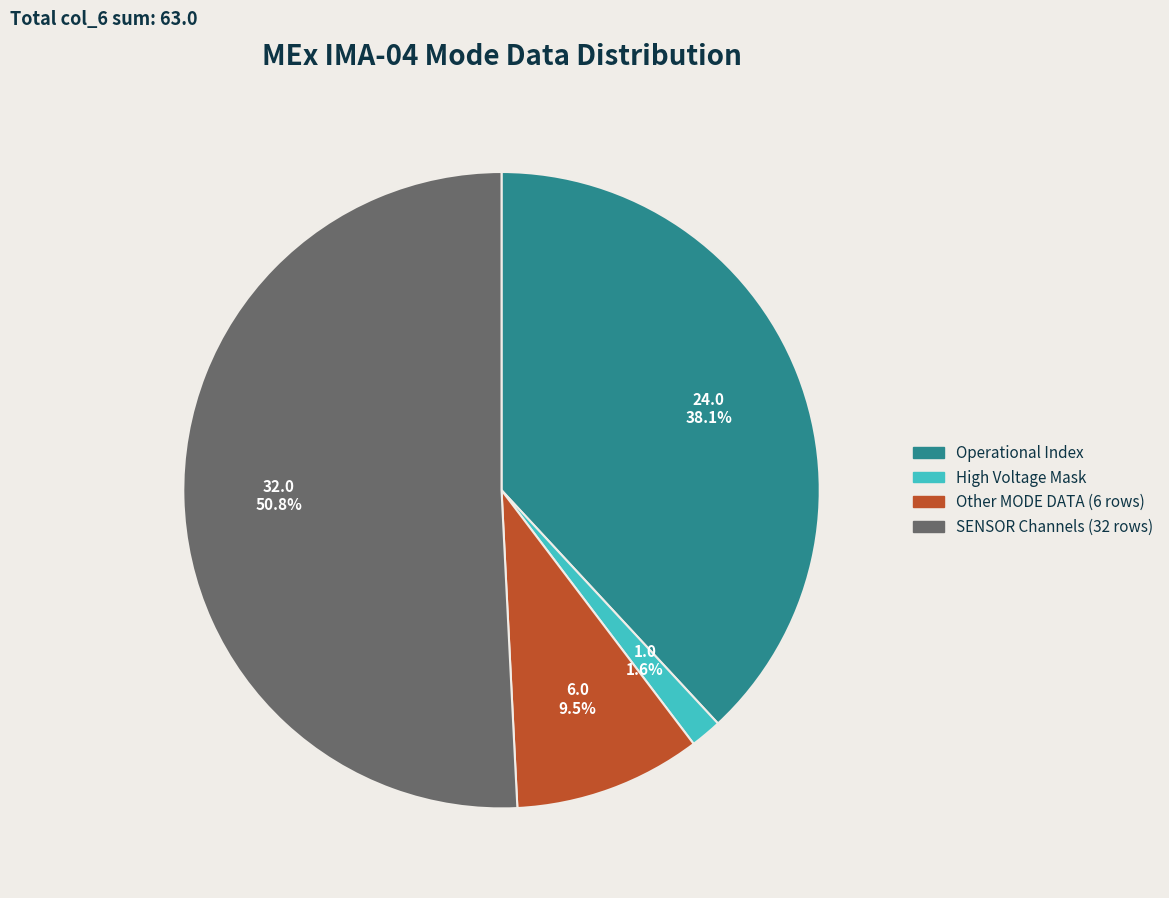

Does any single category account for the majority?

Yes